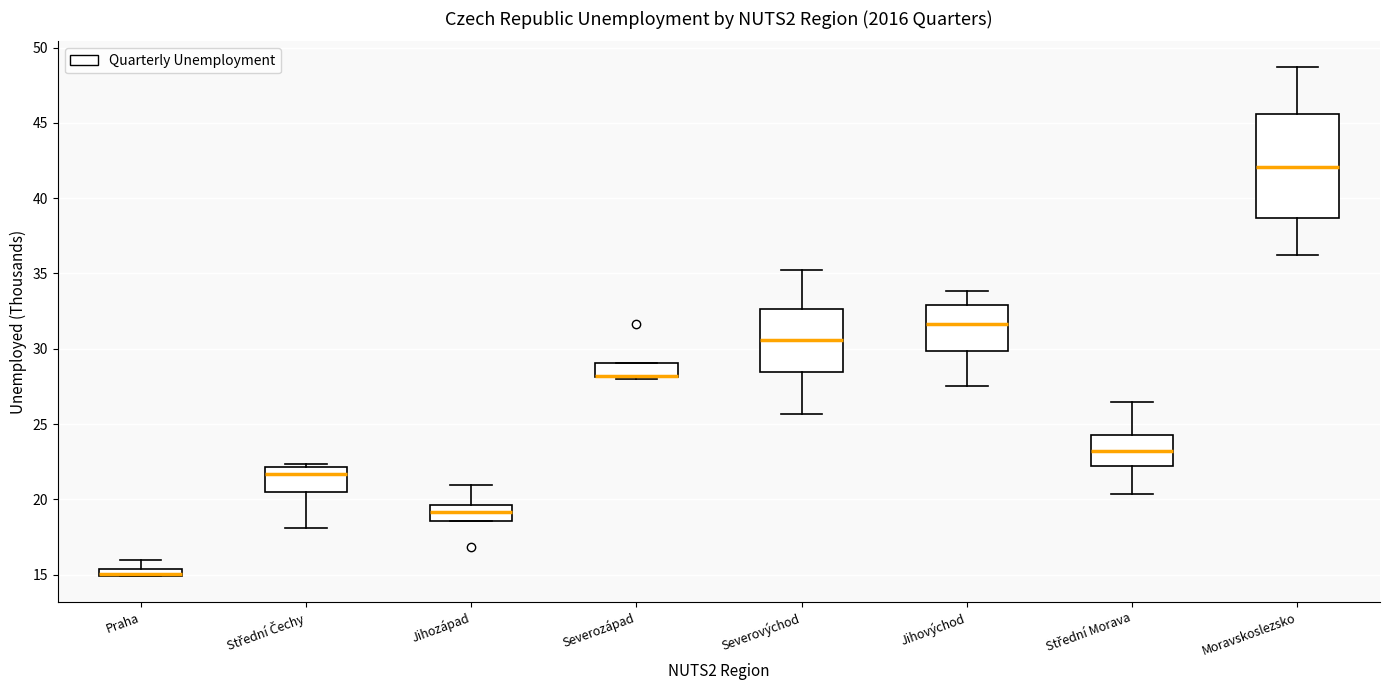

Comparing the boxes themselves (not the whiskers), which one is the tallest?

Moravskoslezsko